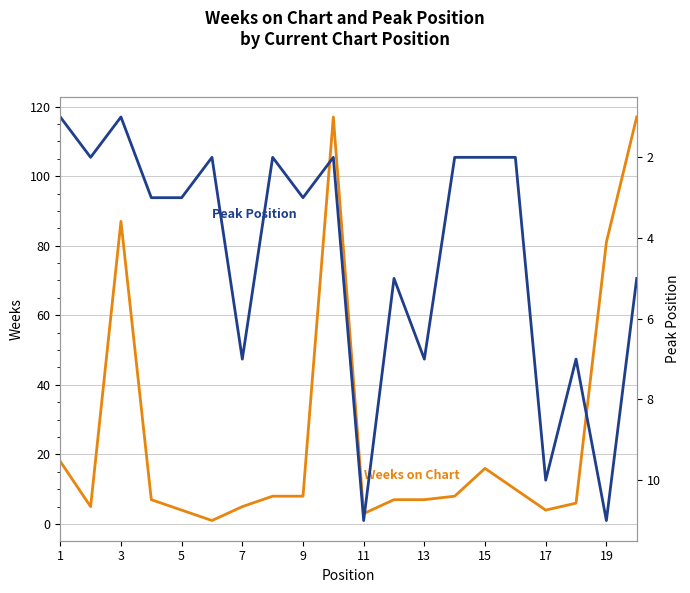

What is the minimum value for Weeks on Chart?

1